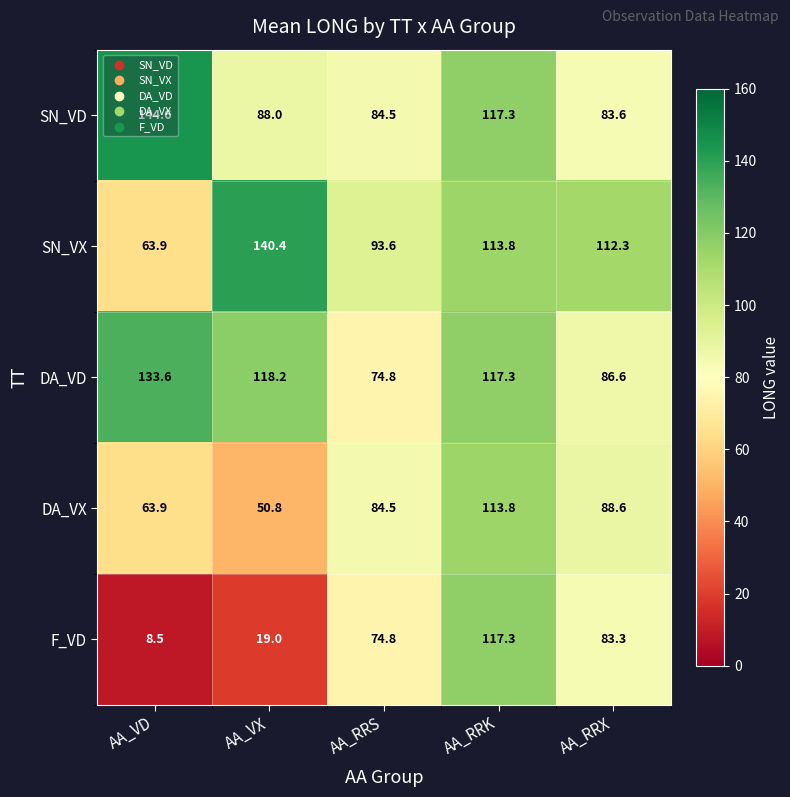

The value of SN_VD at AA_RRS is 84.5. True or false?

True